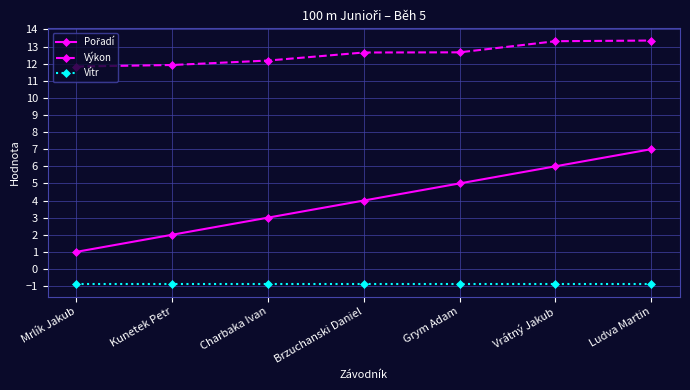

At how many categories does at least one series exceed 9?

7